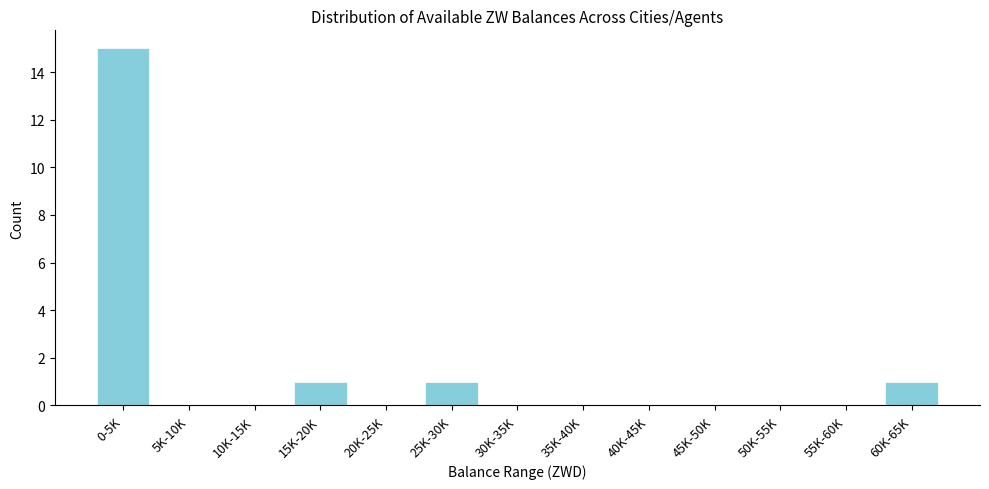

Reading left to right, list all the values displayed in this chart.

0-5K=15	5K-10K=0	10K-15K=0	15K-20K=1	20K-25K=0	25K-30K=1	30K-35K=0	35K-40K=0	40K-45K=0	45K-50K=0	50K-55K=0	55K-60K=0	60K-65K=1